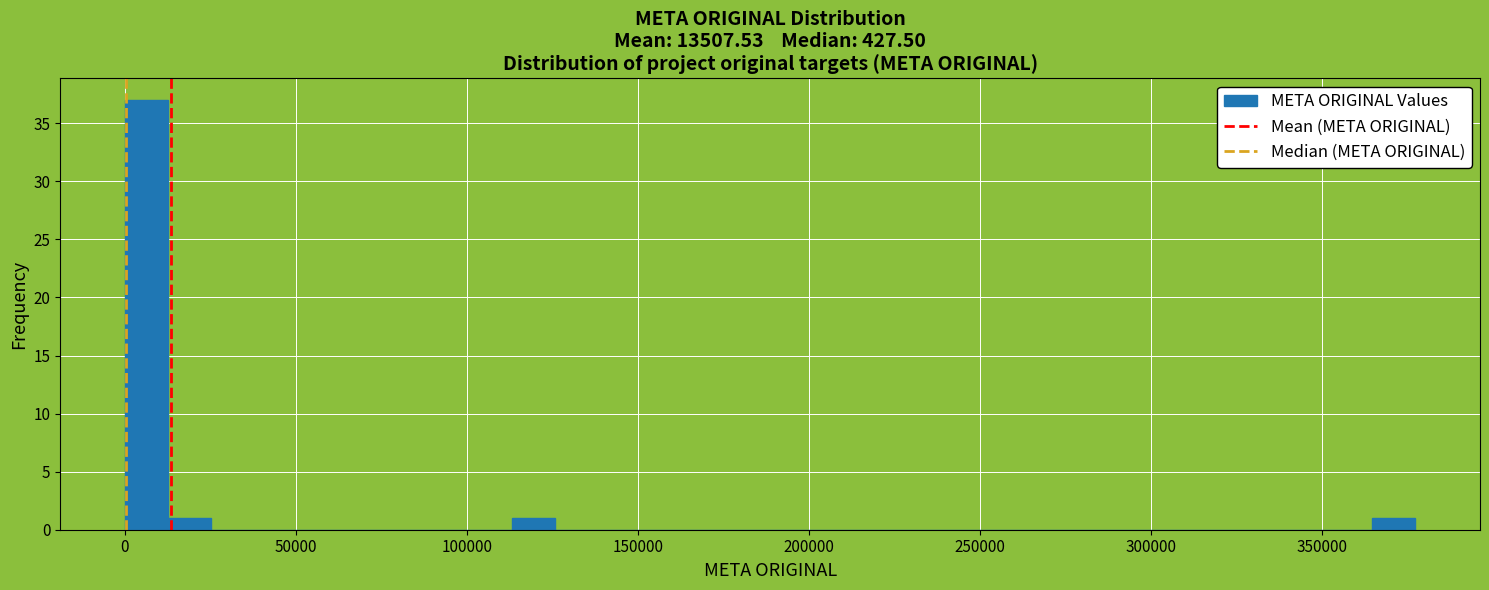

Around what value on the x-axis is the tallest bar? Give the approximate position of its centre, as read against the axis.

5000